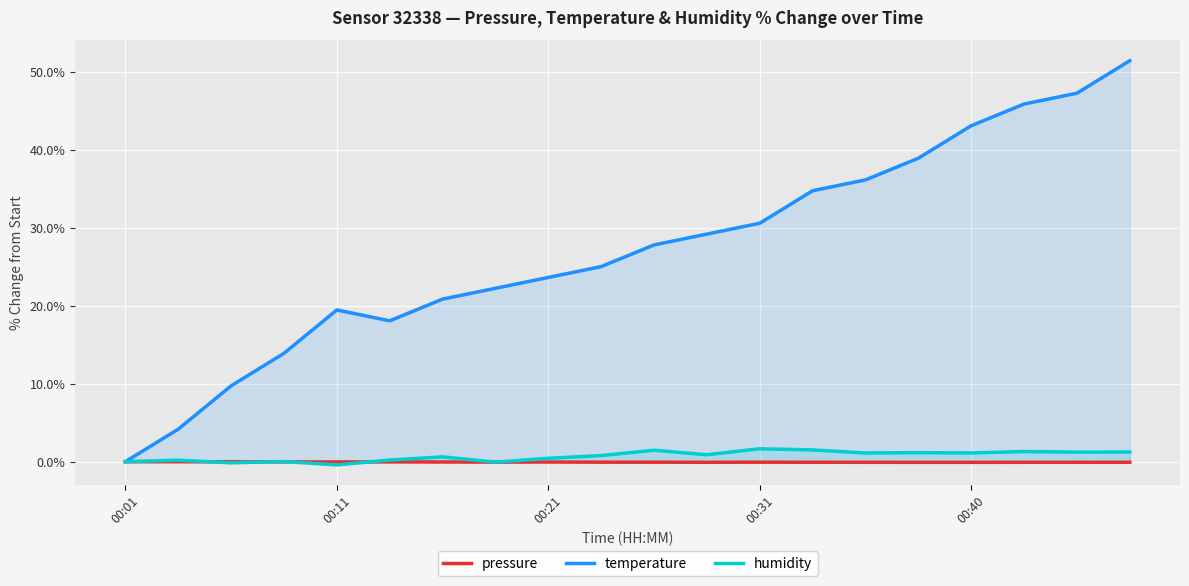

What is the difference between the highest and lowest values at 00:40?

43.1